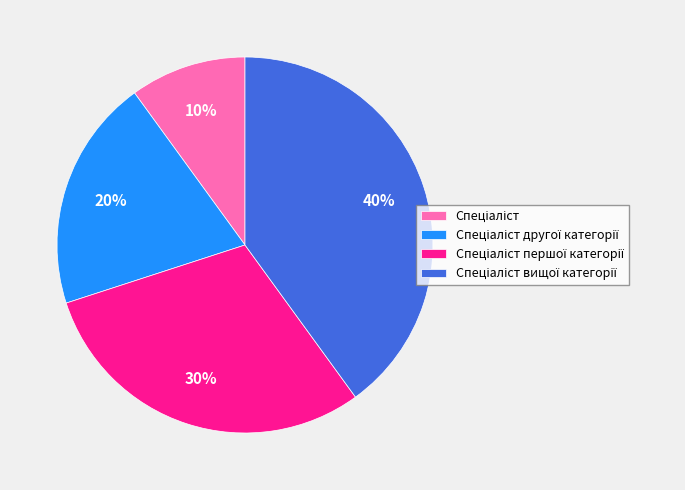

To the nearest percent, what is the average slice percentage?

25%